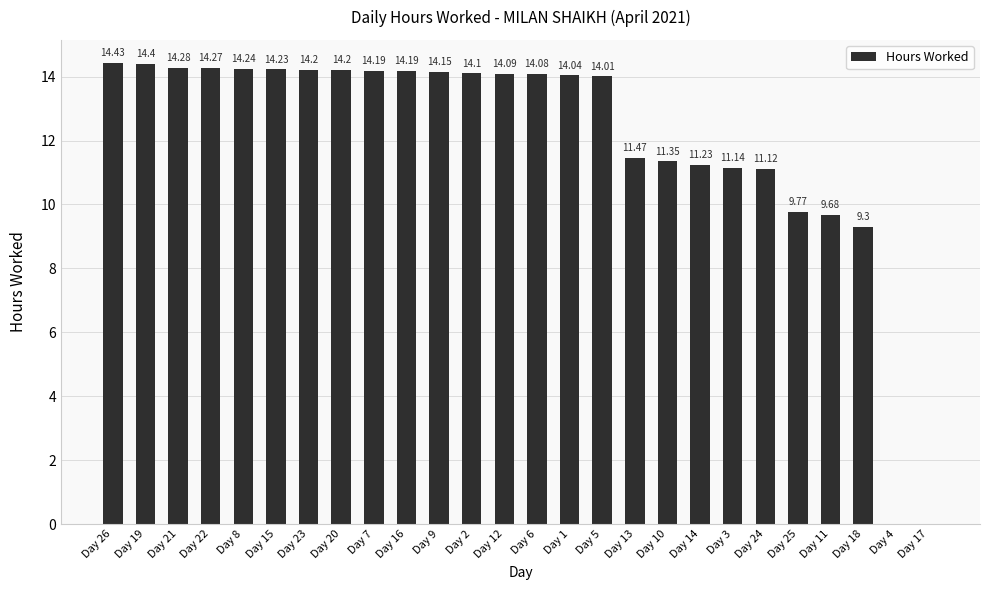

Which has a higher value, Day 20 or Day 18?

Day 20